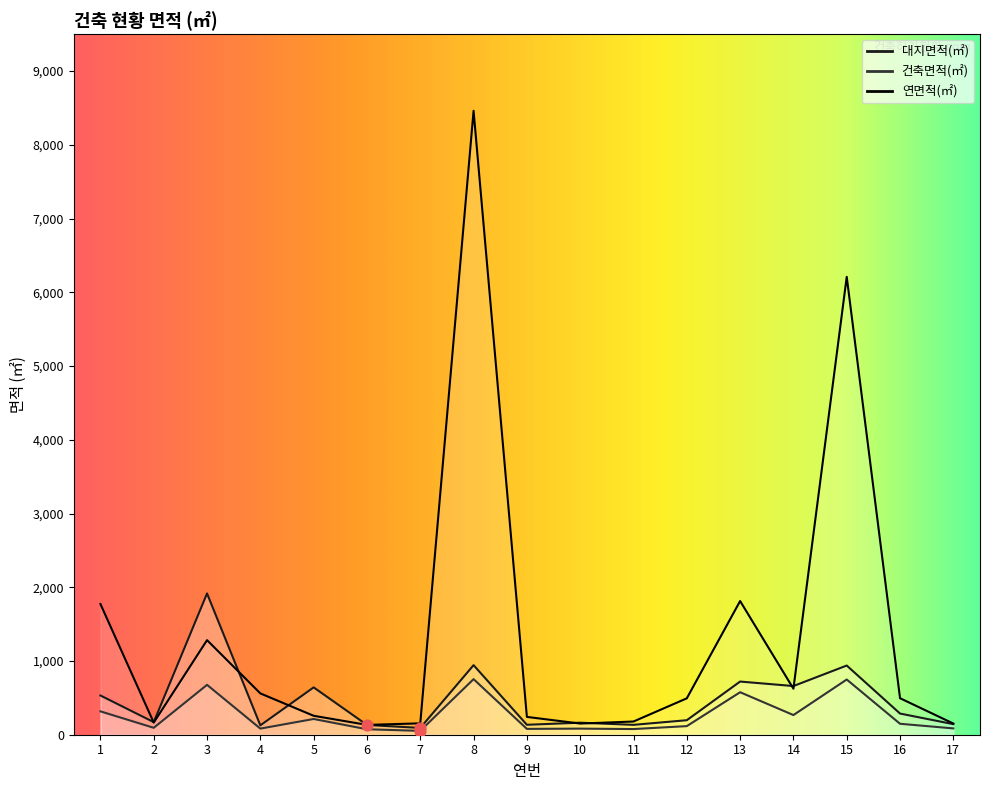

What are all the series names shown in the legend?

대지면적(㎡), 건축면적(㎡), 연면적(㎡)